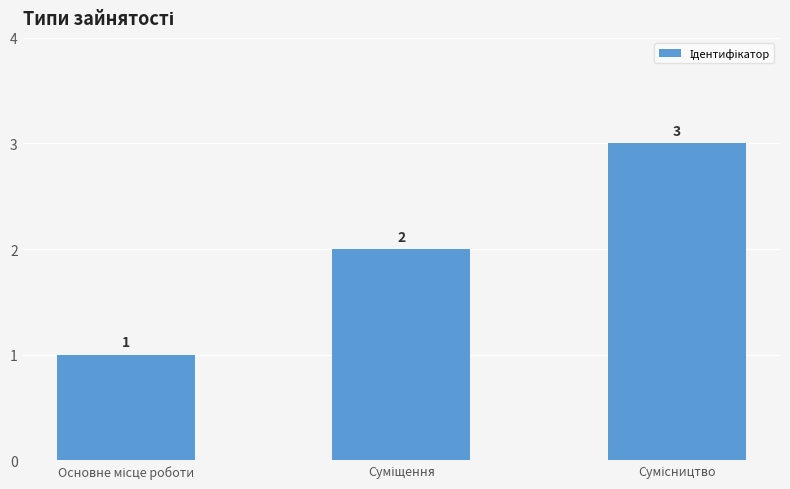

Reading left to right, extract all data points from this chart.

1	2	3